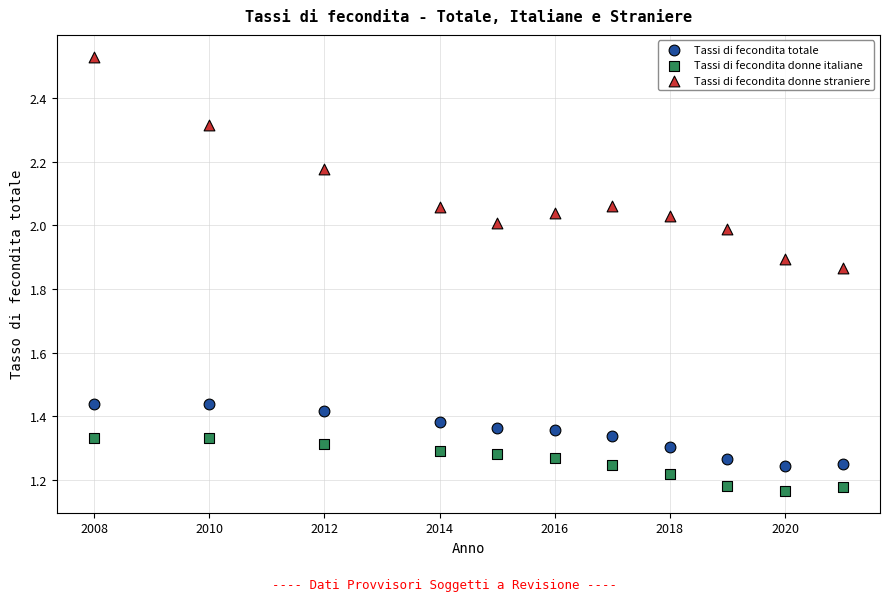

Across all data points, what is the range of X values (max minus min)?

13.0